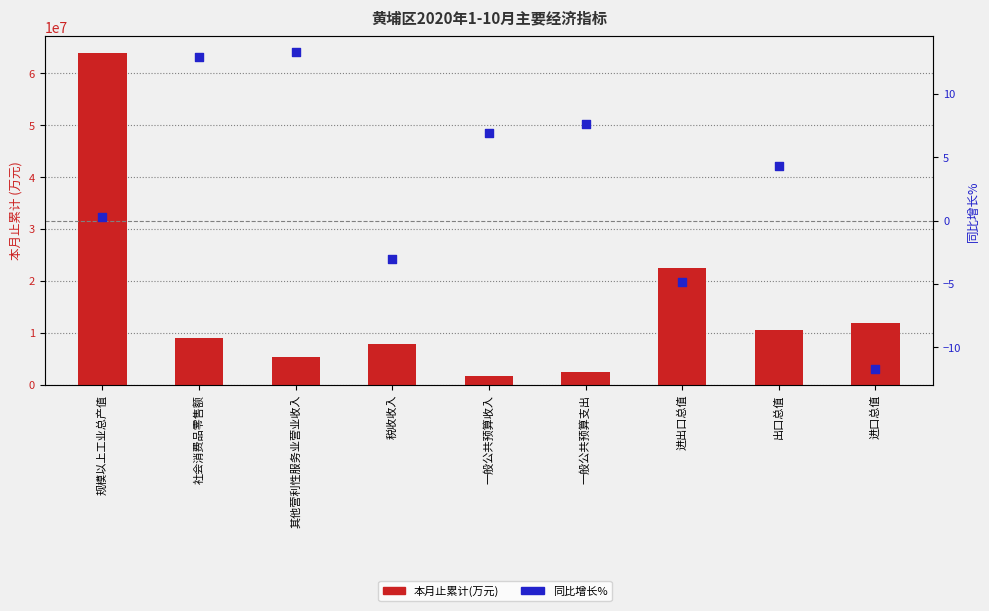

At which category is the sum across all series the highest?

规模以上工业总产值